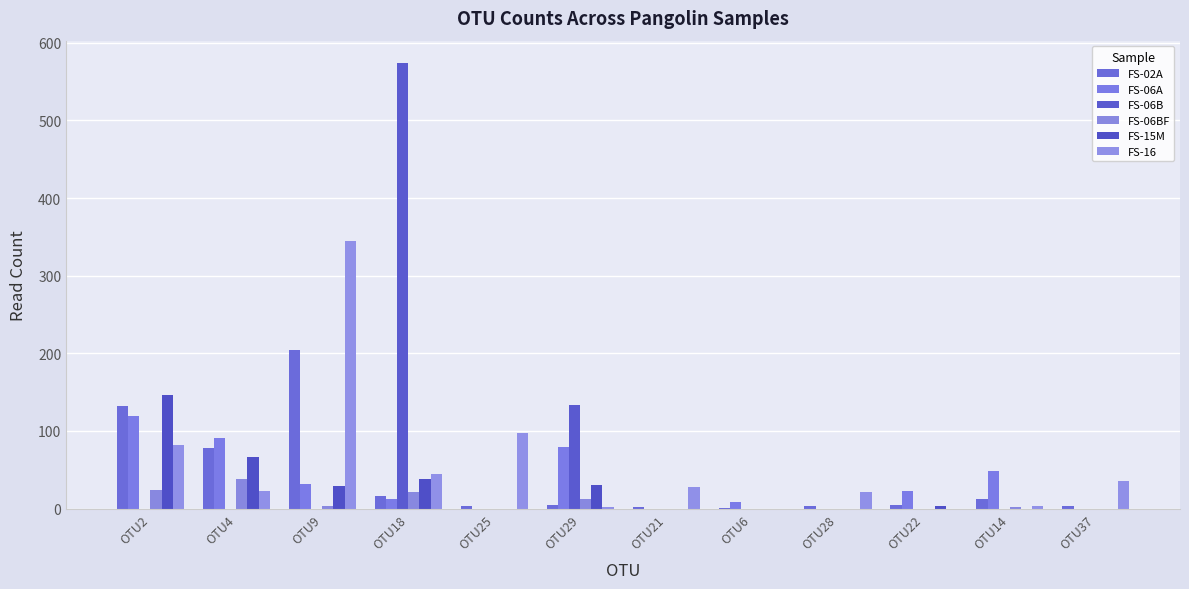

Are the bars horizontal?

No